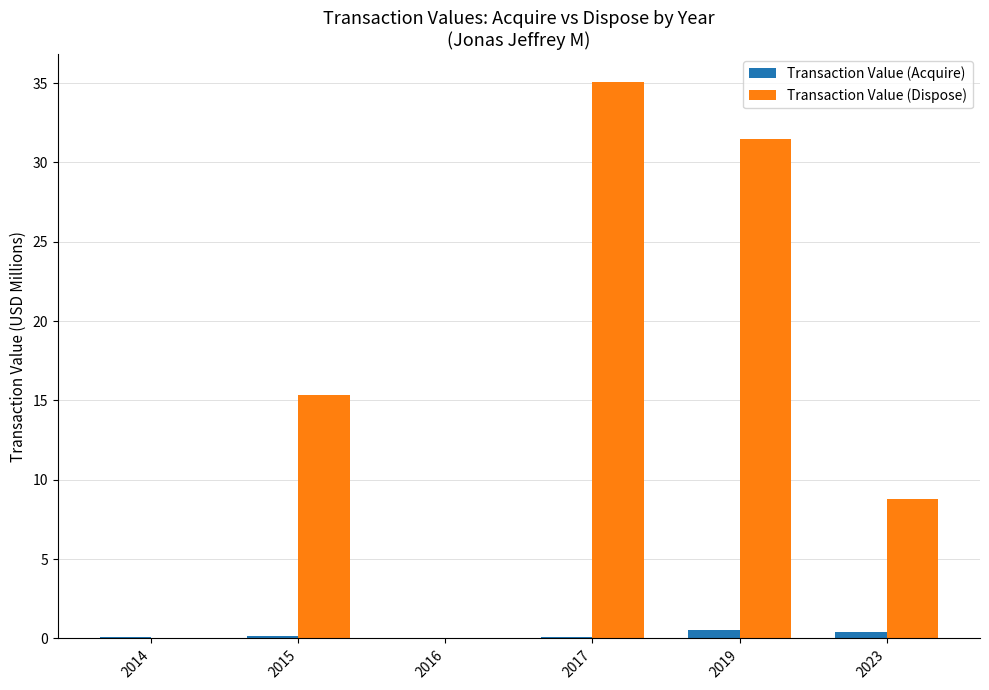

What is the spread (max minus min) of values at 2023?

8.4